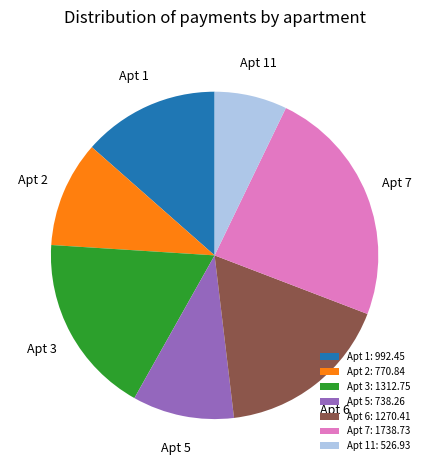

Do Apt 11 and Apt 2 together represent more than half of the pie?

No